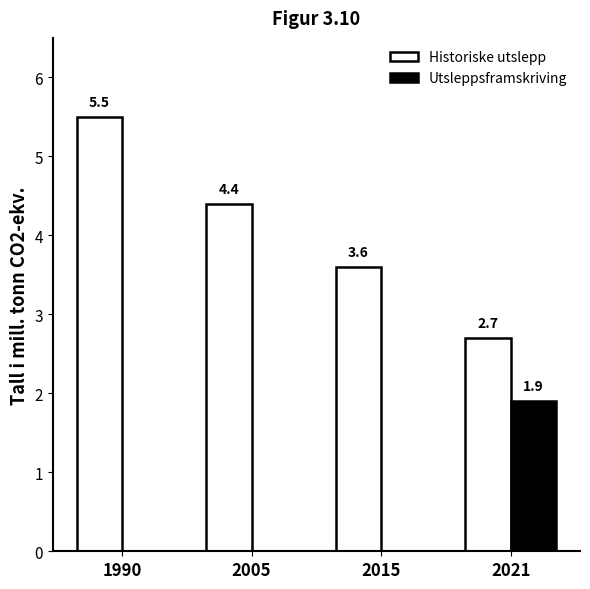

Which category has the highest value in the Historiske utslepp series?

1990